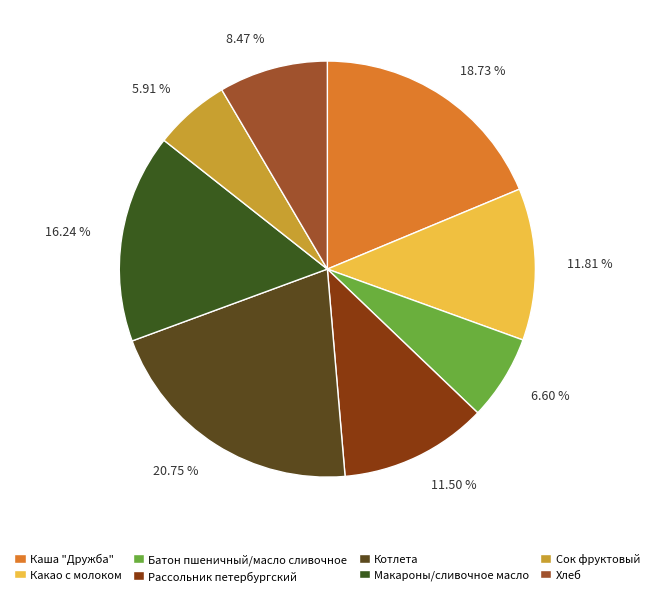

Is it true that Макароны/сливочное масло is 8% of the pie?

False